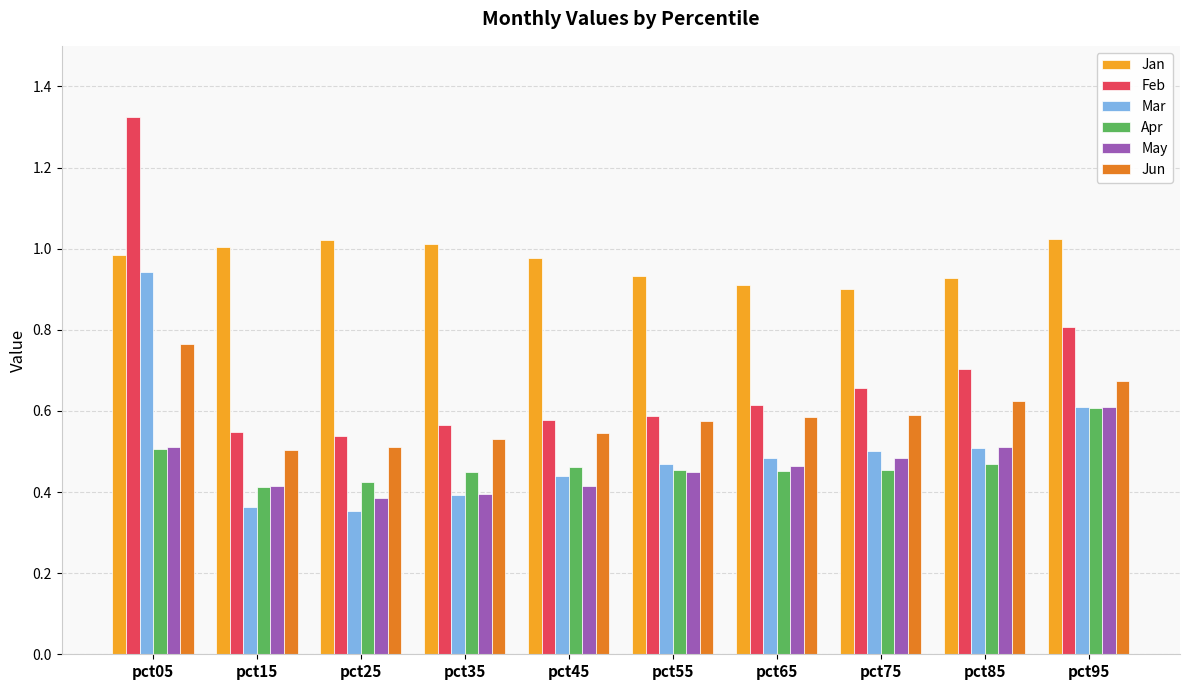

True or false: May has a value of 0.3 at pct05.

False